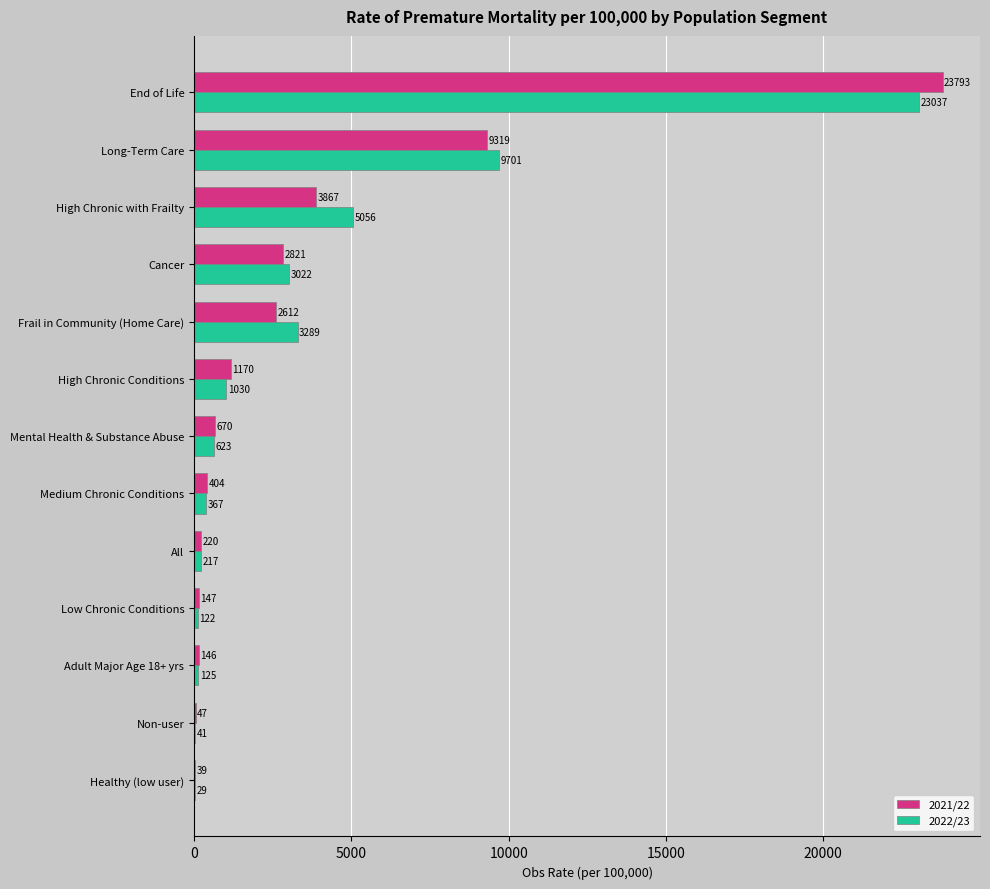

Which series changed the most between Adult Major Age 18+ yrs and Non-user?

2021/22